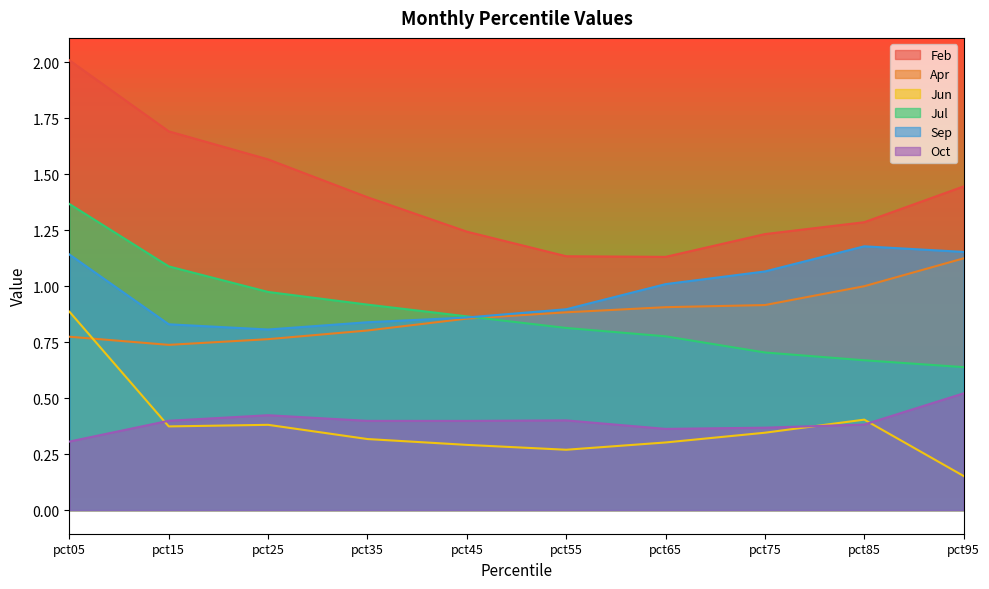

The value of Jul at pct55 is 0.8. True or false?

True